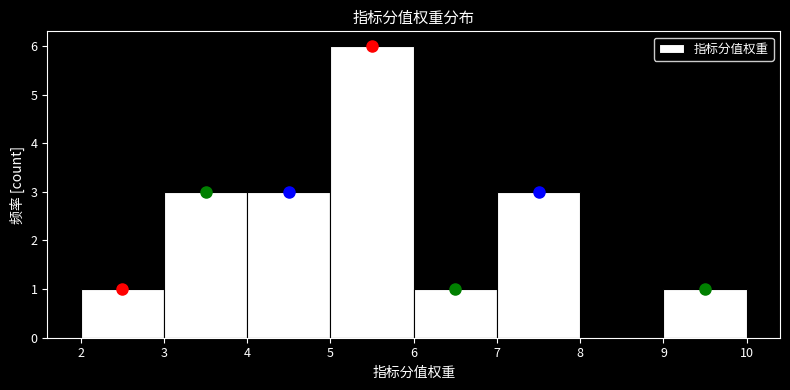

Over which range of the x-axis is the bar tallest?

5 to 6